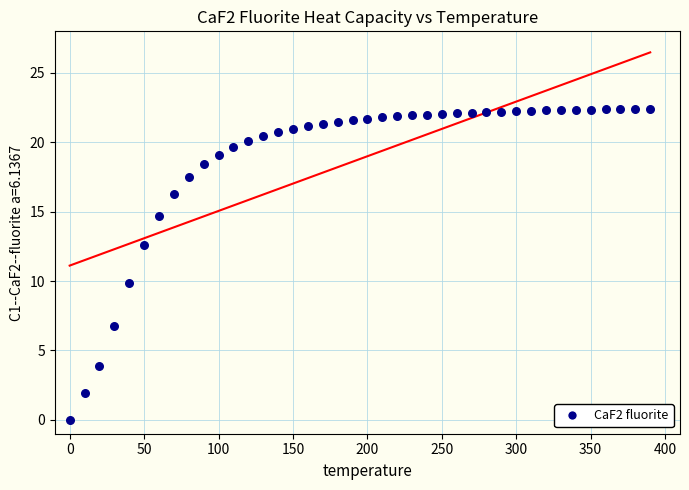

What is the range of Y values (max minus min)?

22.4